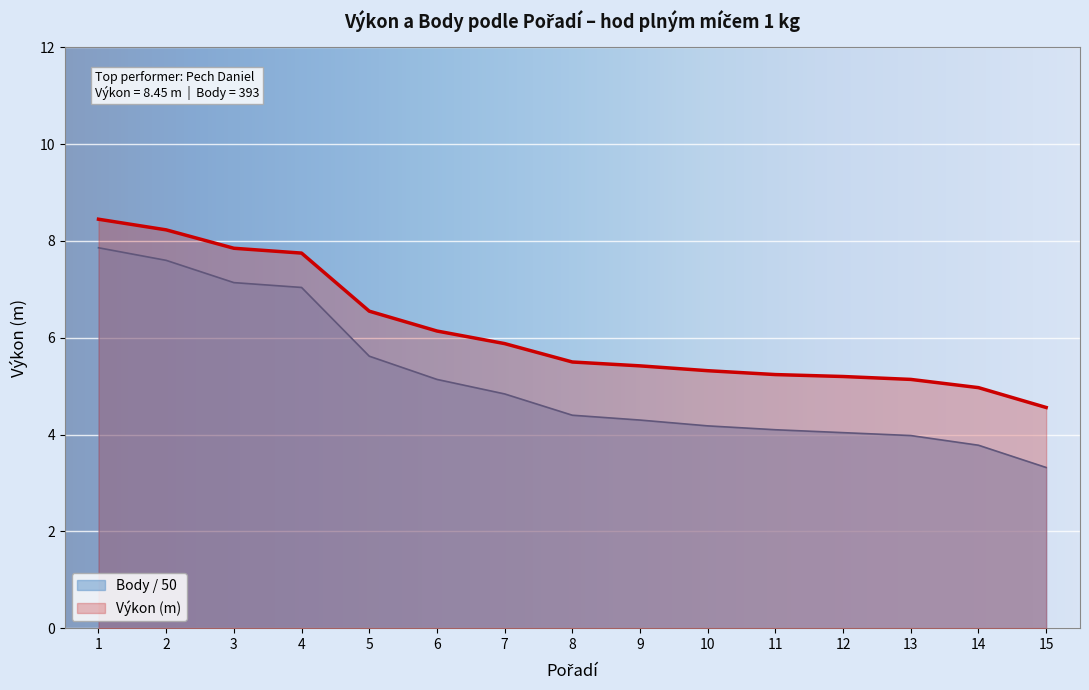

How many lines are shown in the chart?

2